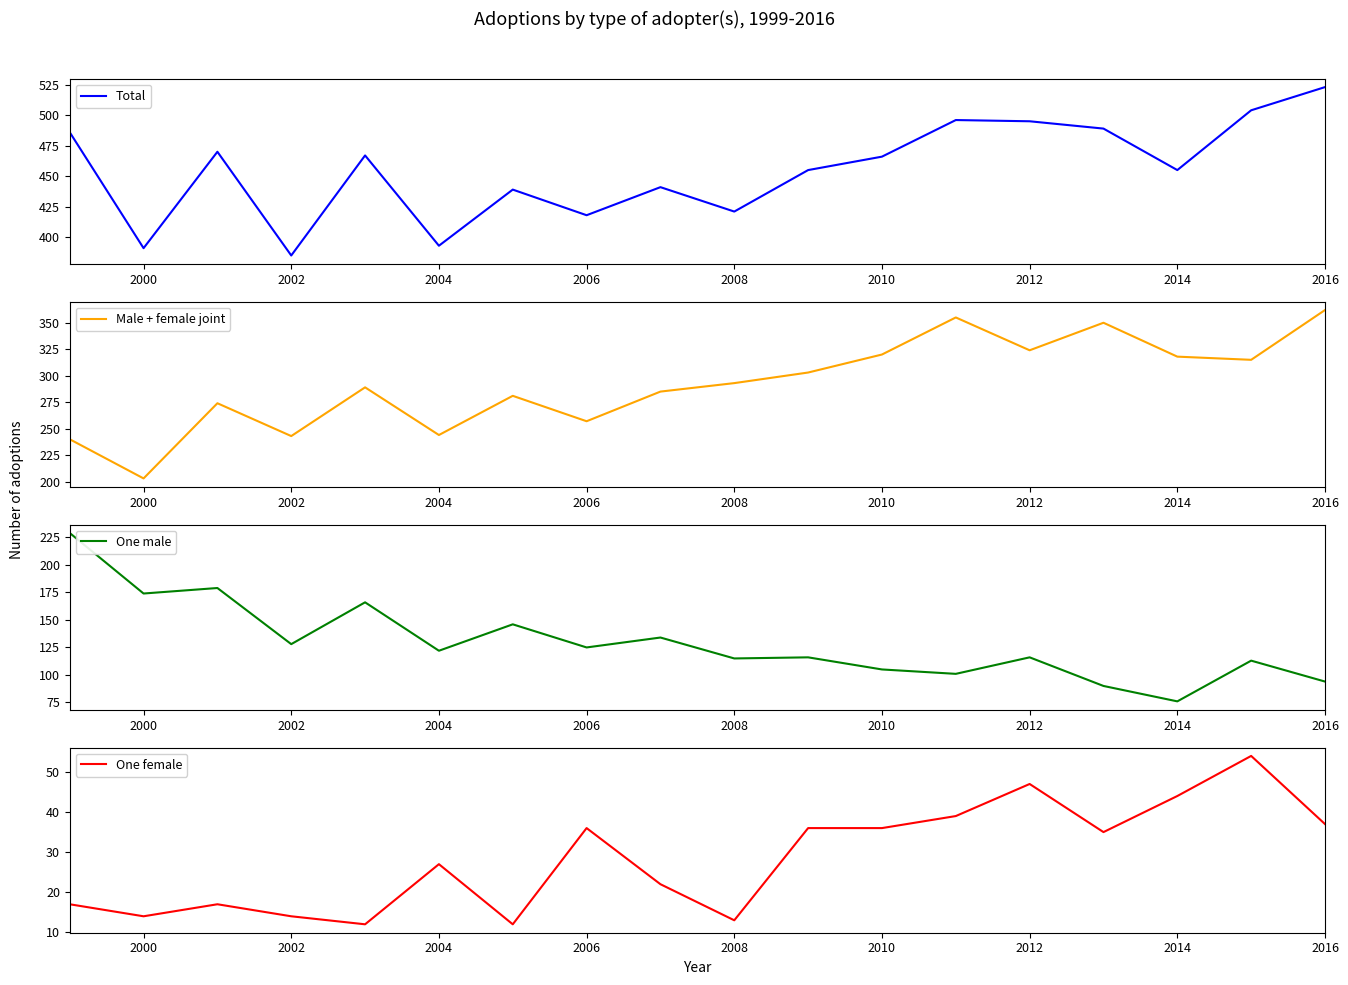

True or false: Male + female joint and One female intersect in this chart.

False